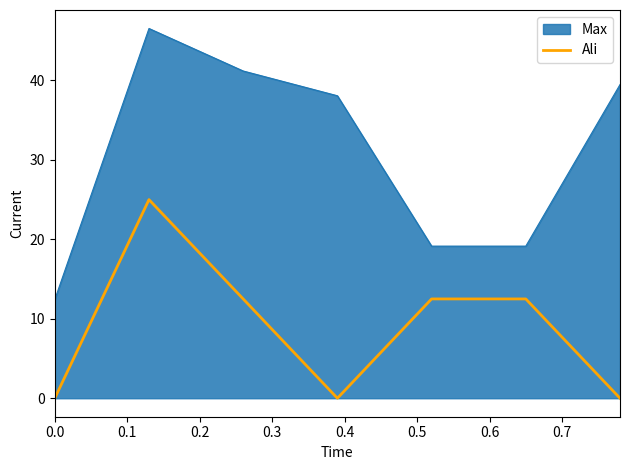

How many lines are shown in the chart?

2